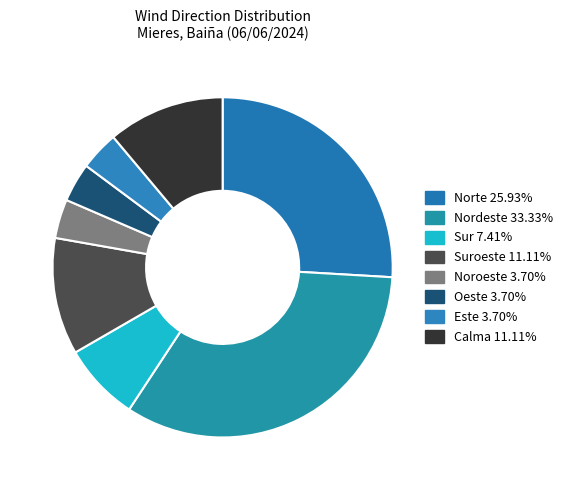

How many segments does this pie chart have?

8